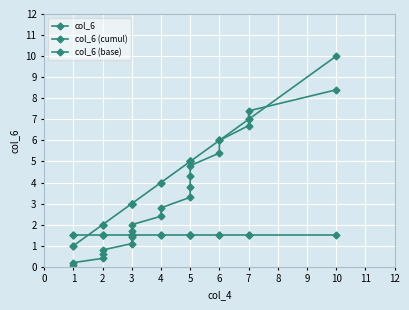

Is it true that col_6 (base) equals 0.6 at 4?

False